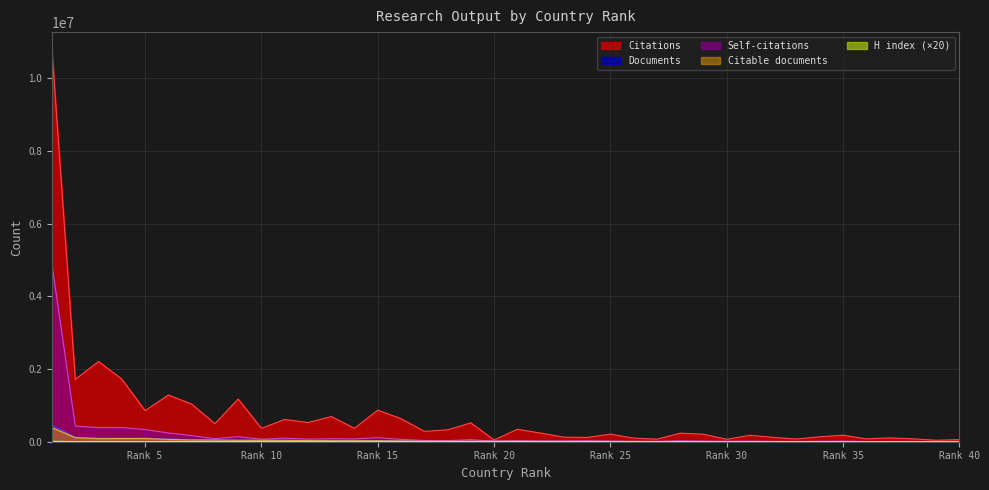

The value of H index at 11 is 705. True or false?

False